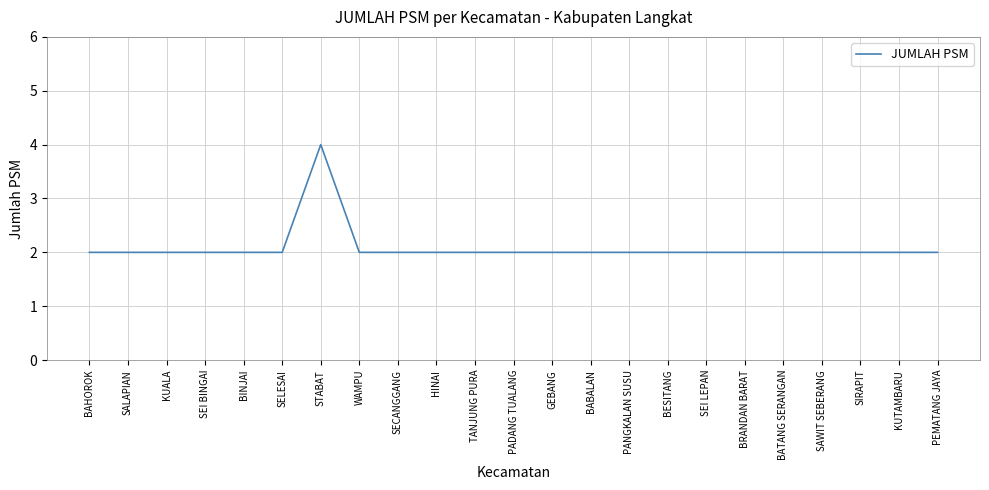

What is the greatest value displayed?

4